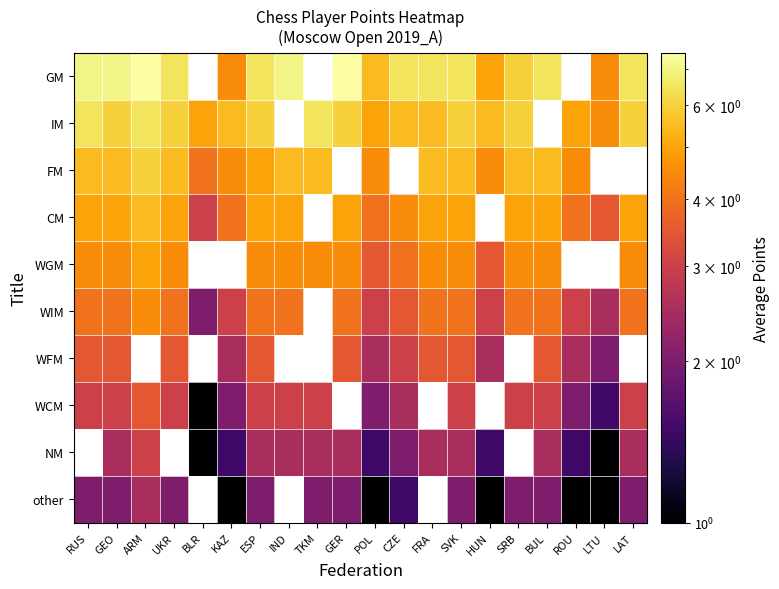

What is the lowest value of the WCM series?

1.0